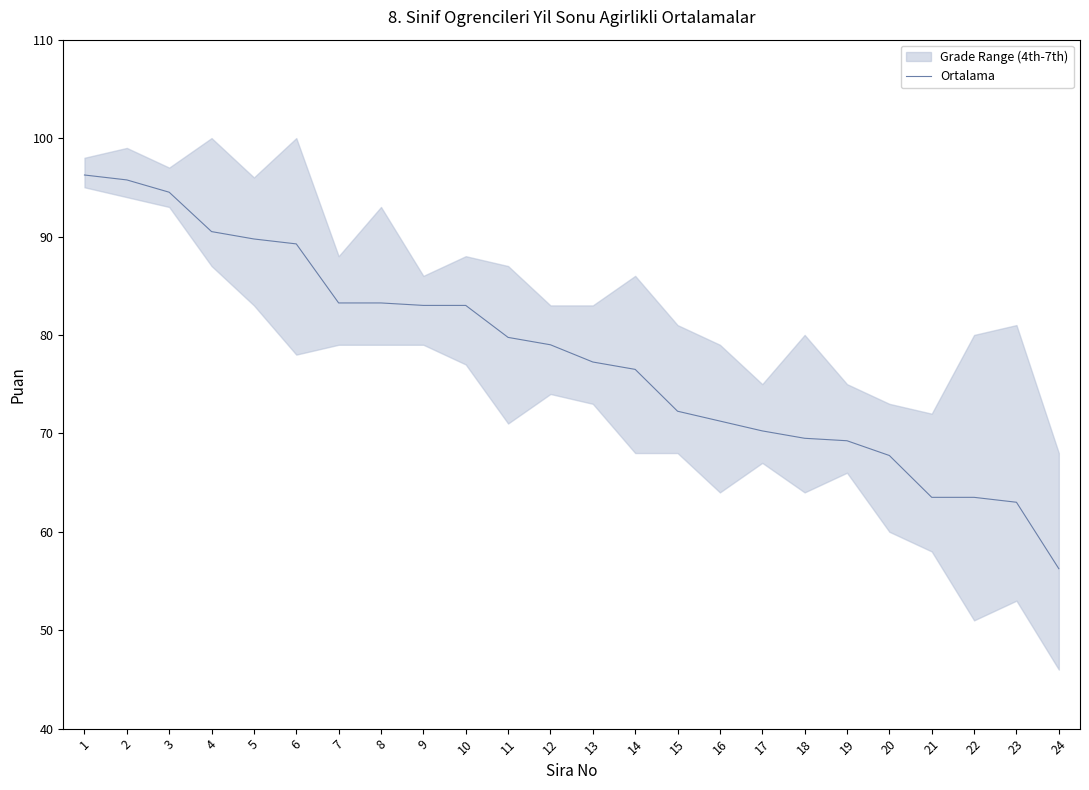

Count the number of categories in the chart.

24